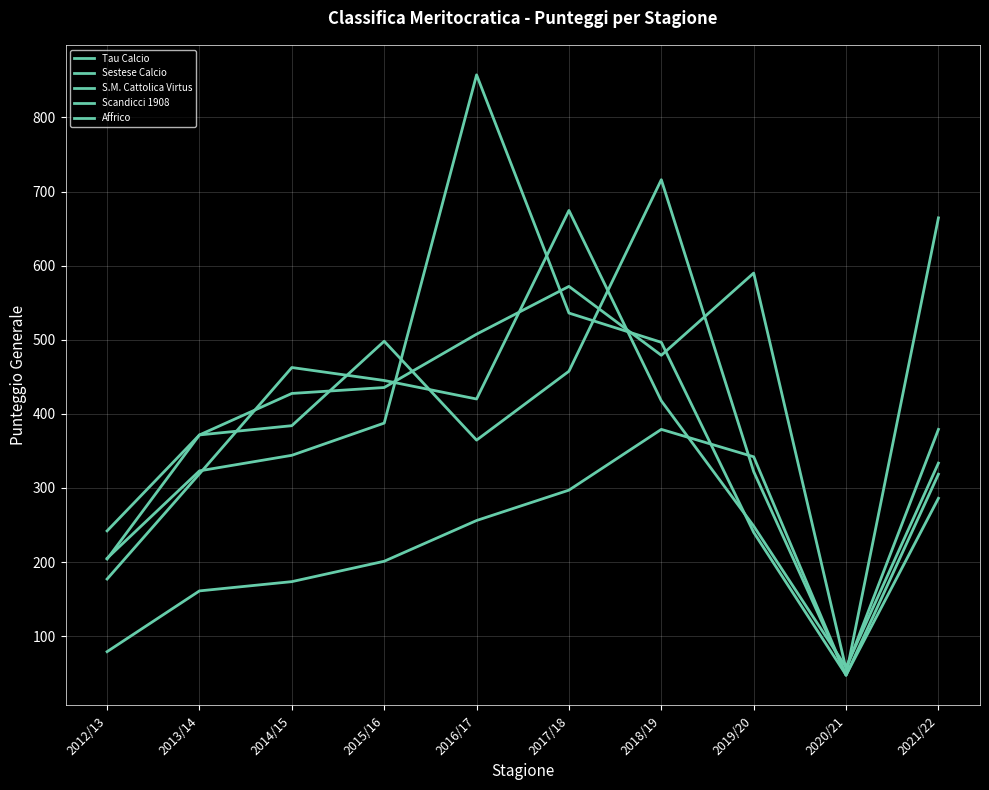

At which category does Scandicci 1908 reach its first local peak?

2014/15